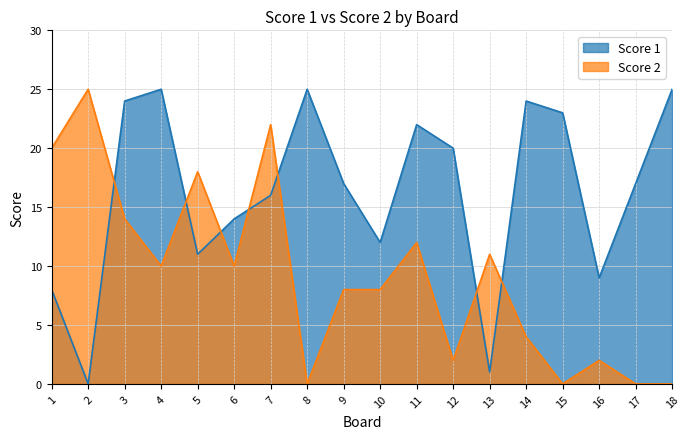

What is the total value across all series at 8?

25